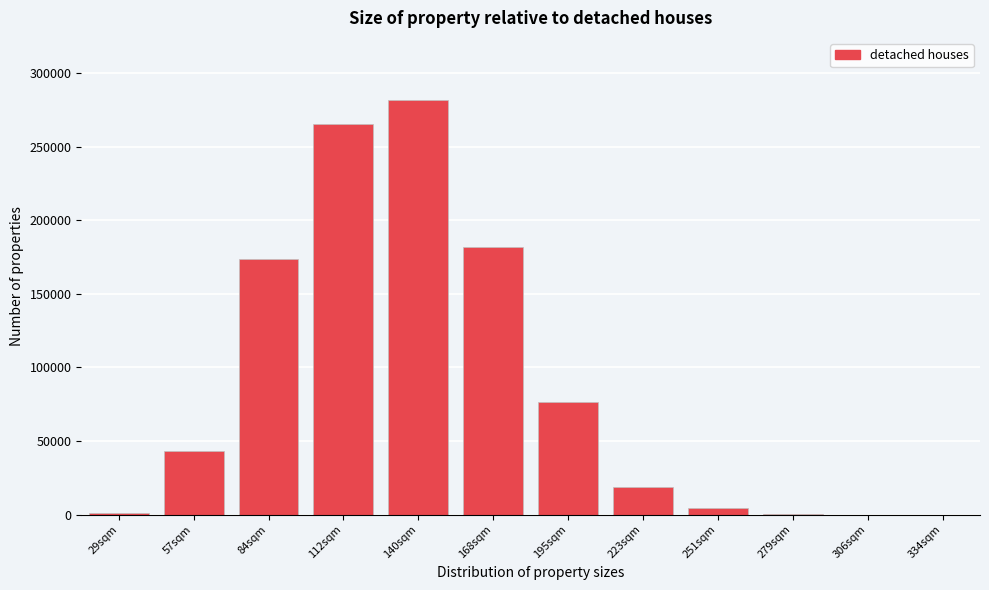

What is the greatest value displayed?

281628